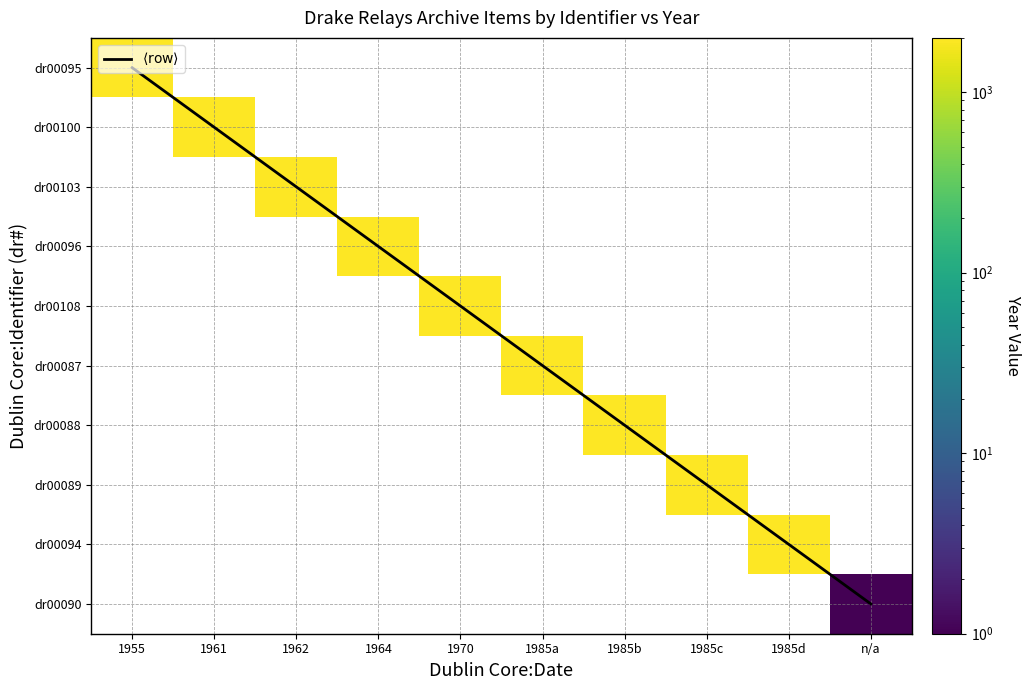

What is the spread (max minus min) of values at 1985d?

1977.0